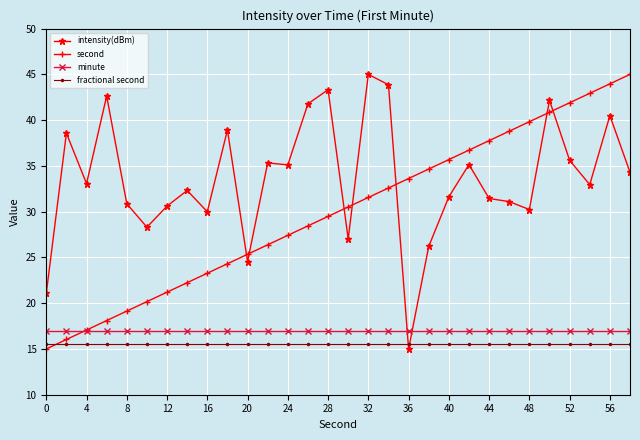

True or false: fractional second and minute intersect in this chart.

False